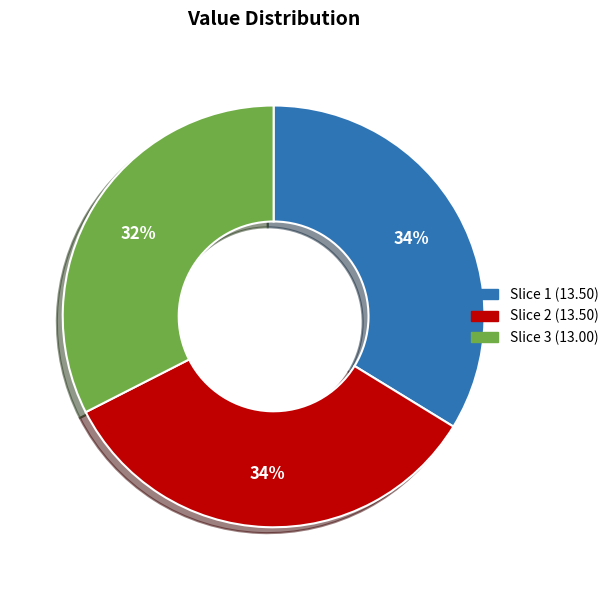

Is there a majority slice in this chart?

No